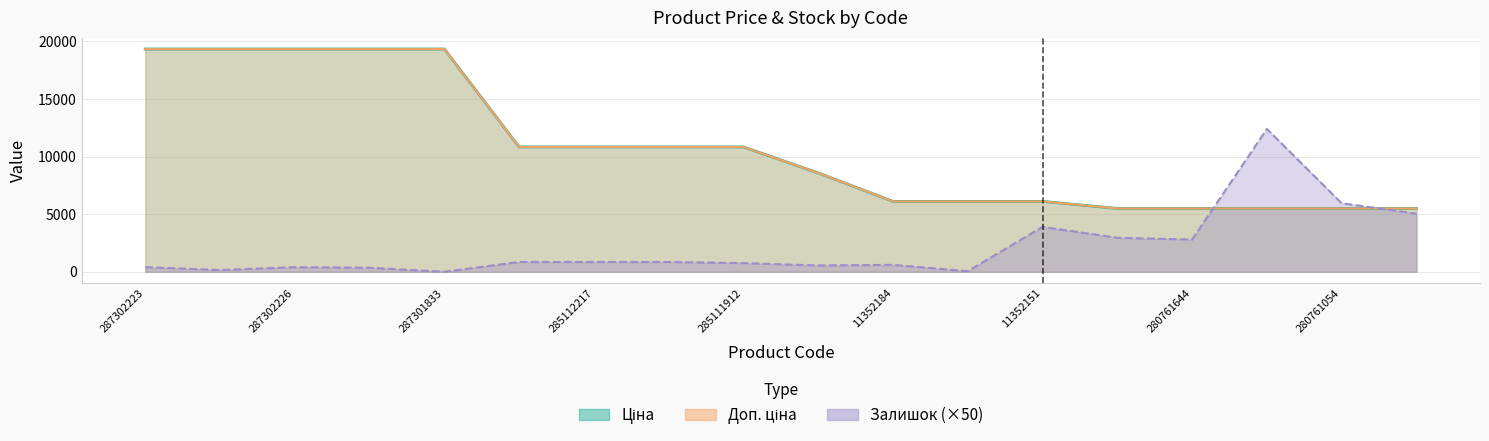

What is the difference between the Залишок values at 280761644 and 287302224?

2450.0